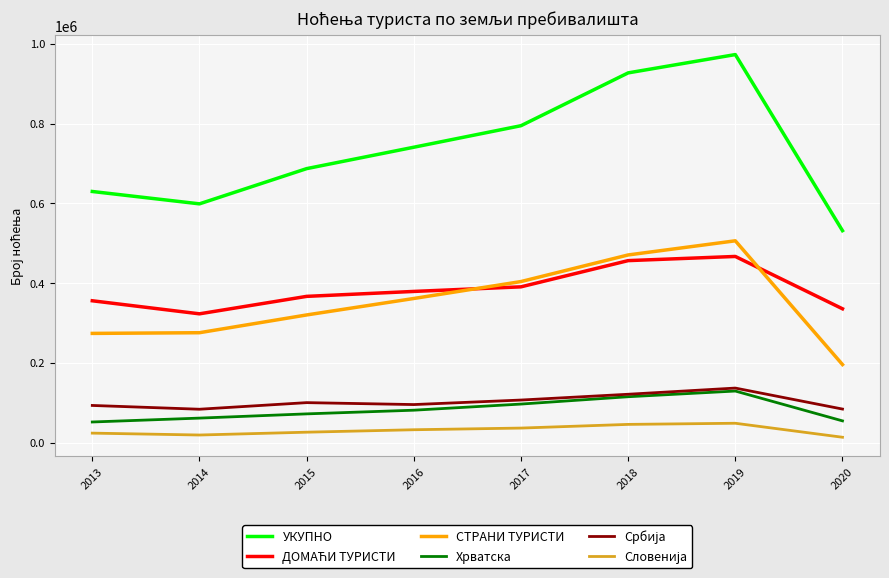

What is the maximum value for Хрватска?

129446